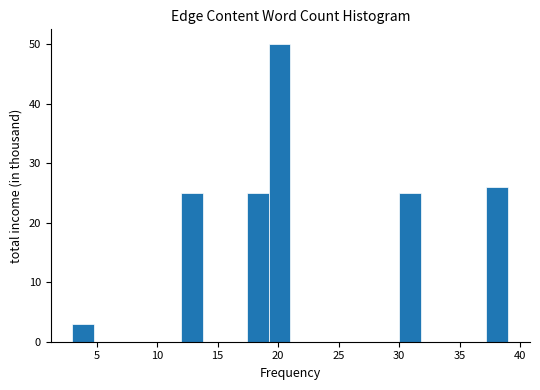

Read against the x-axis, roughly where is the centre of the tallest bar?

20.0